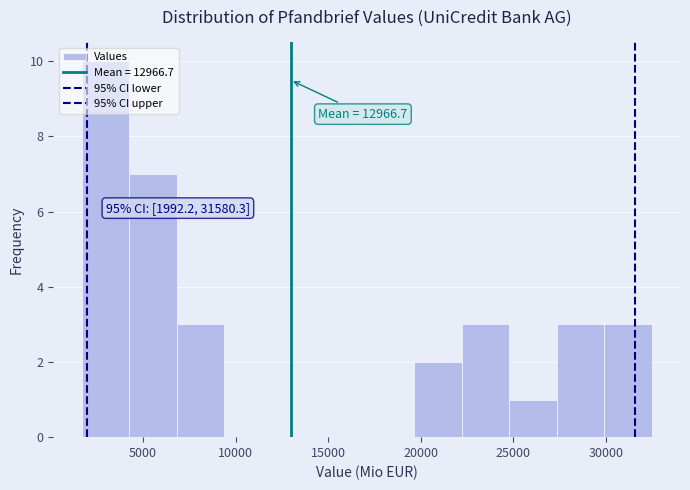

Over which range of the x-axis is the bar tallest?

1500 to 4500